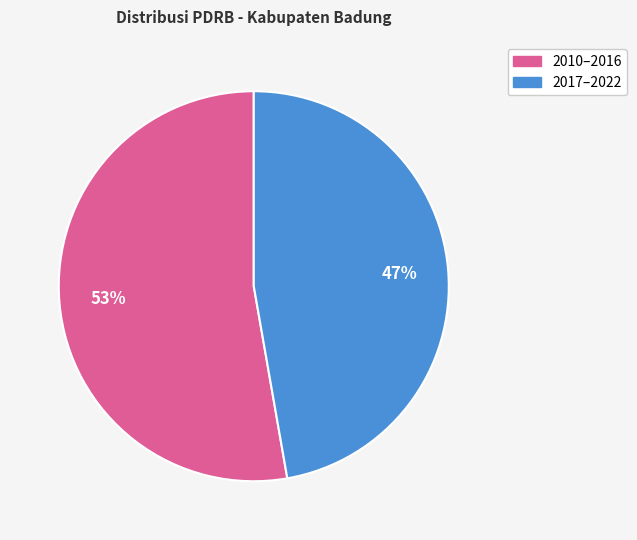

How many slices are in this pie chart?

2